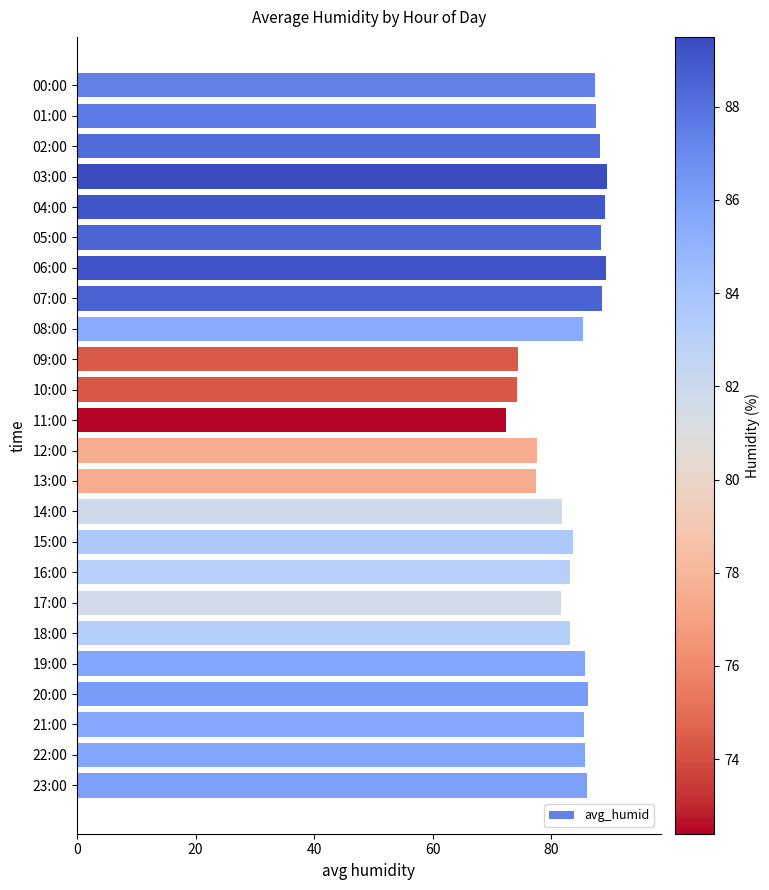

What is the minimum value shown in the chart?

72.4